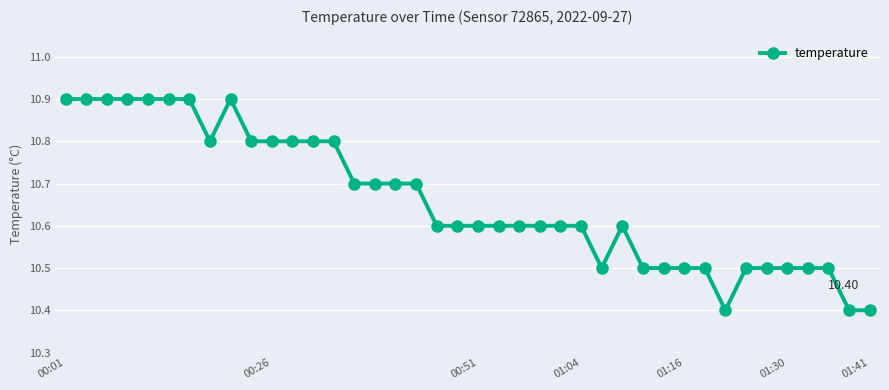

What is the difference between the second highest and minimum values?

0.5